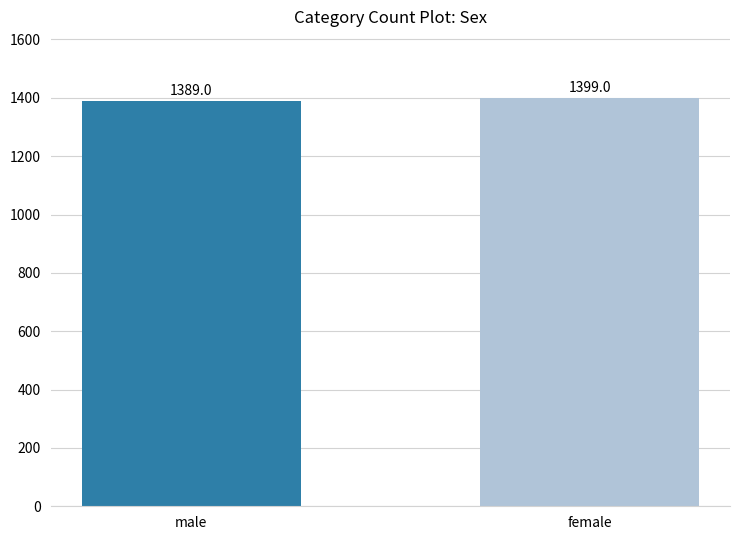

What position from the left is female?

2